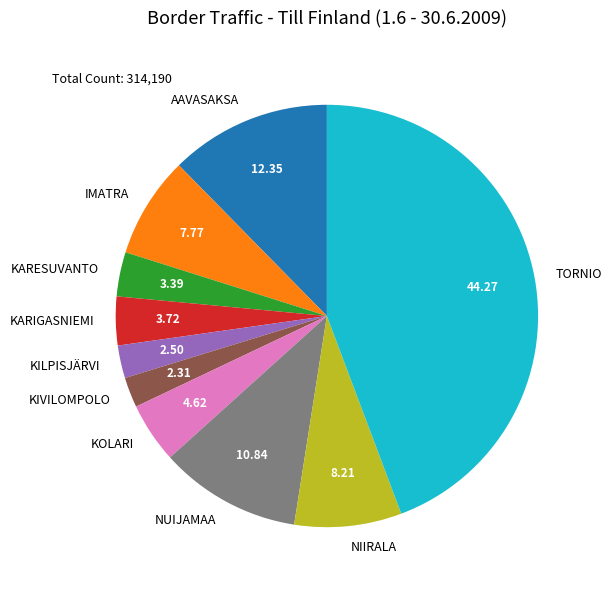

What is the largest slice in the pie chart?

TORNIO